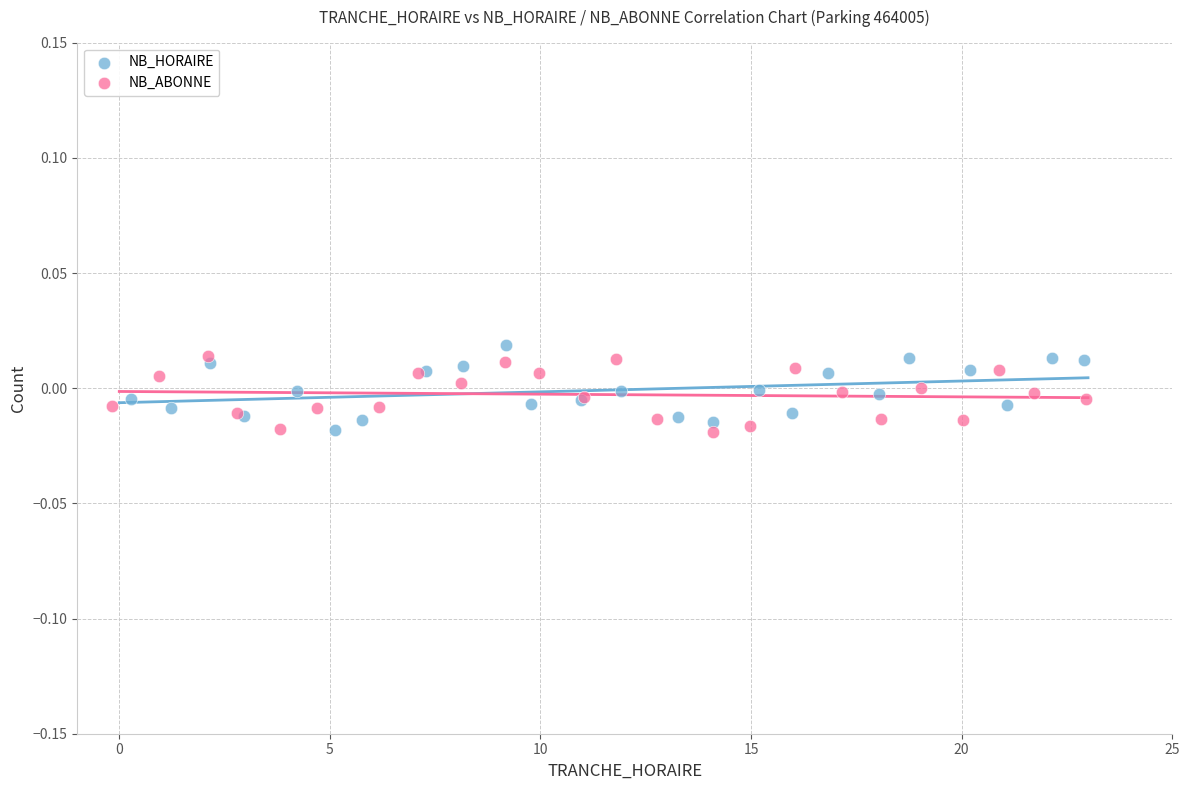

What are all the series names shown in the legend?

NB_HORAIRE, NB_ABONNE